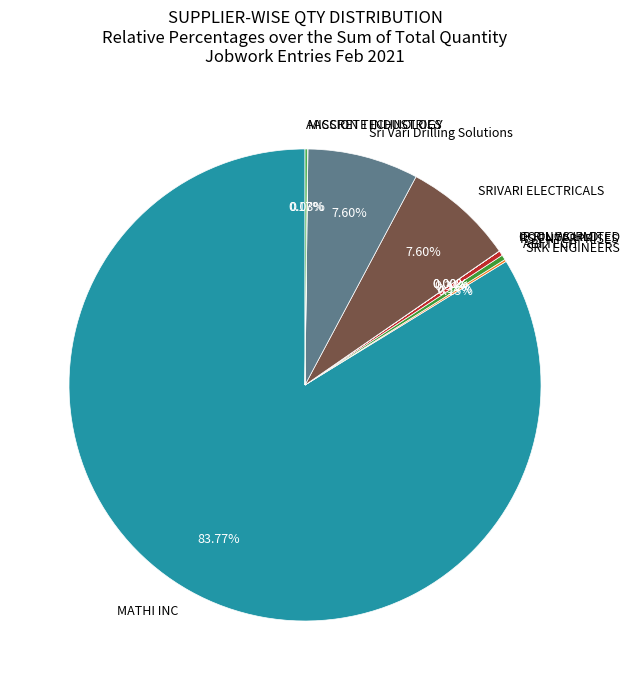

Is there any slice that represents more than half of the pie?

Yes